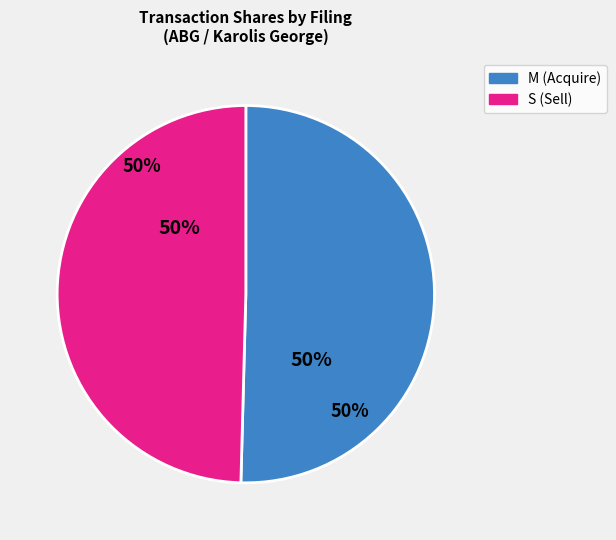

Is wf-form4_149626199704388.xml the majority of the pie?

No